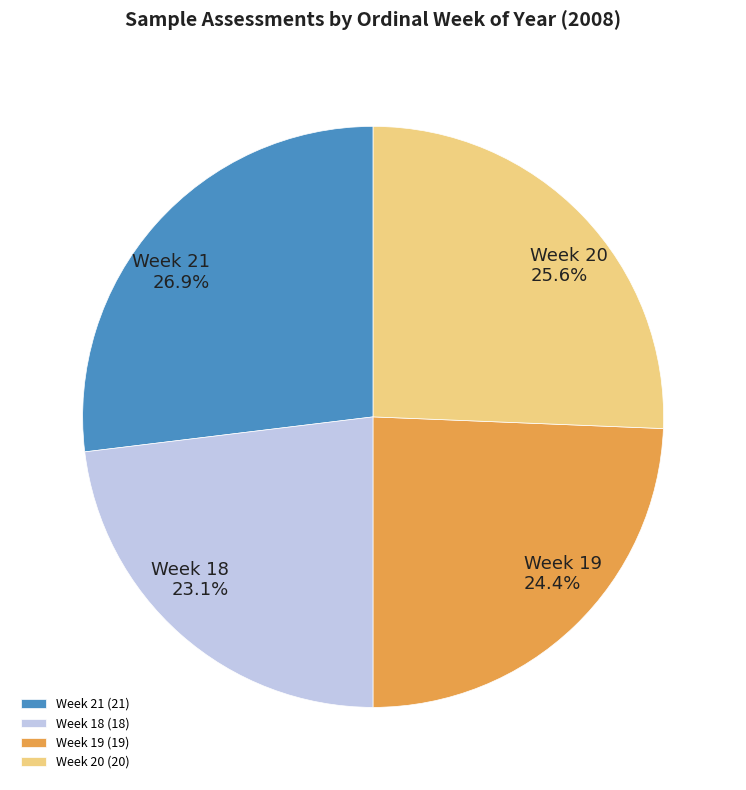

To the nearest percent, what percentage of the pie is Week 20?

26%